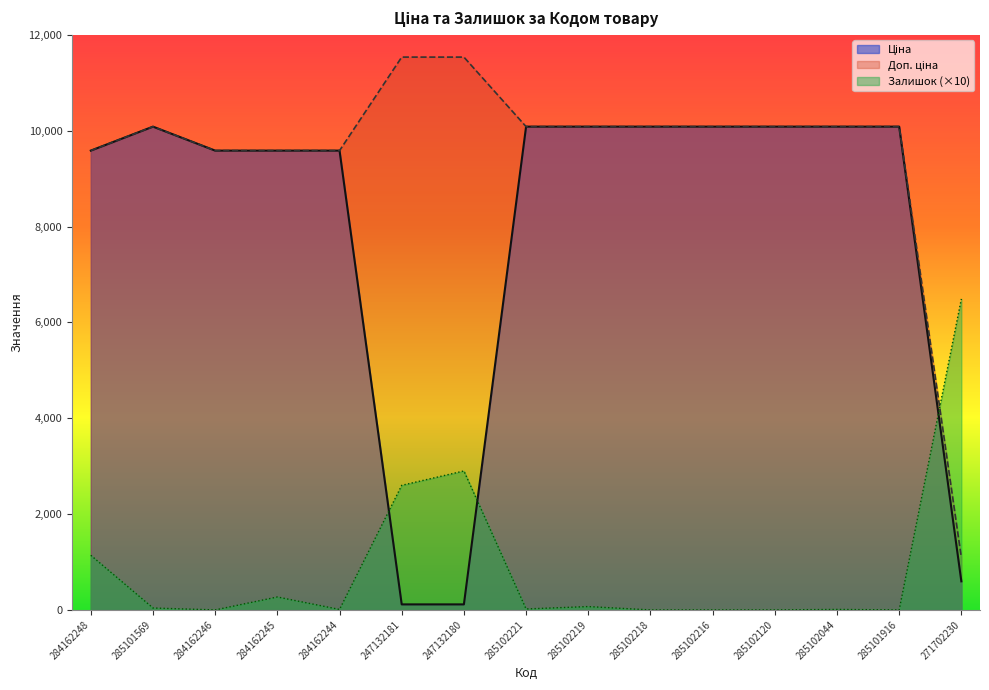

What is the difference between the Доп. ціна values at 285102216 and 284162246?

500.4